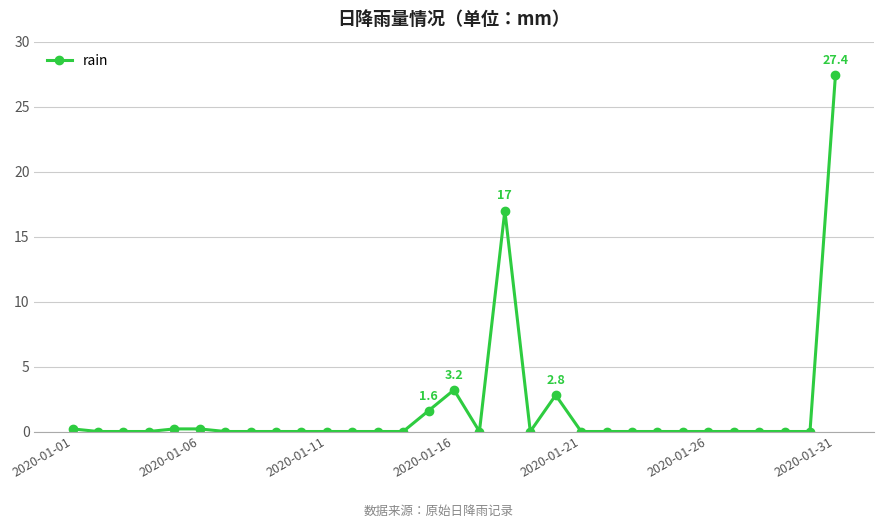

True or false: the data has more than 2 interior local peaks.

True